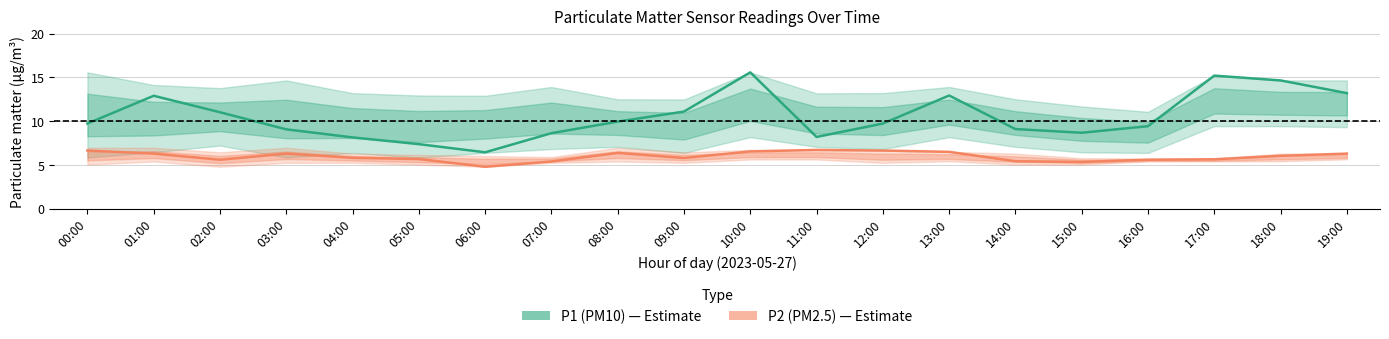

Where is P2 (PM2.5) nearest to the value 5?

06:00